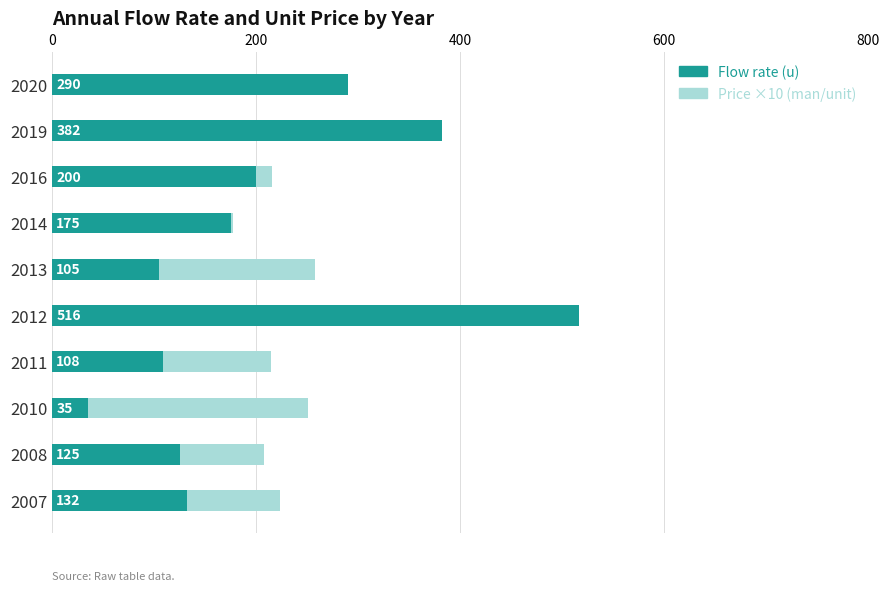

At 2012, list the series in order from largest to smallest.

Flow rate (u), Price ×10 (man/unit)